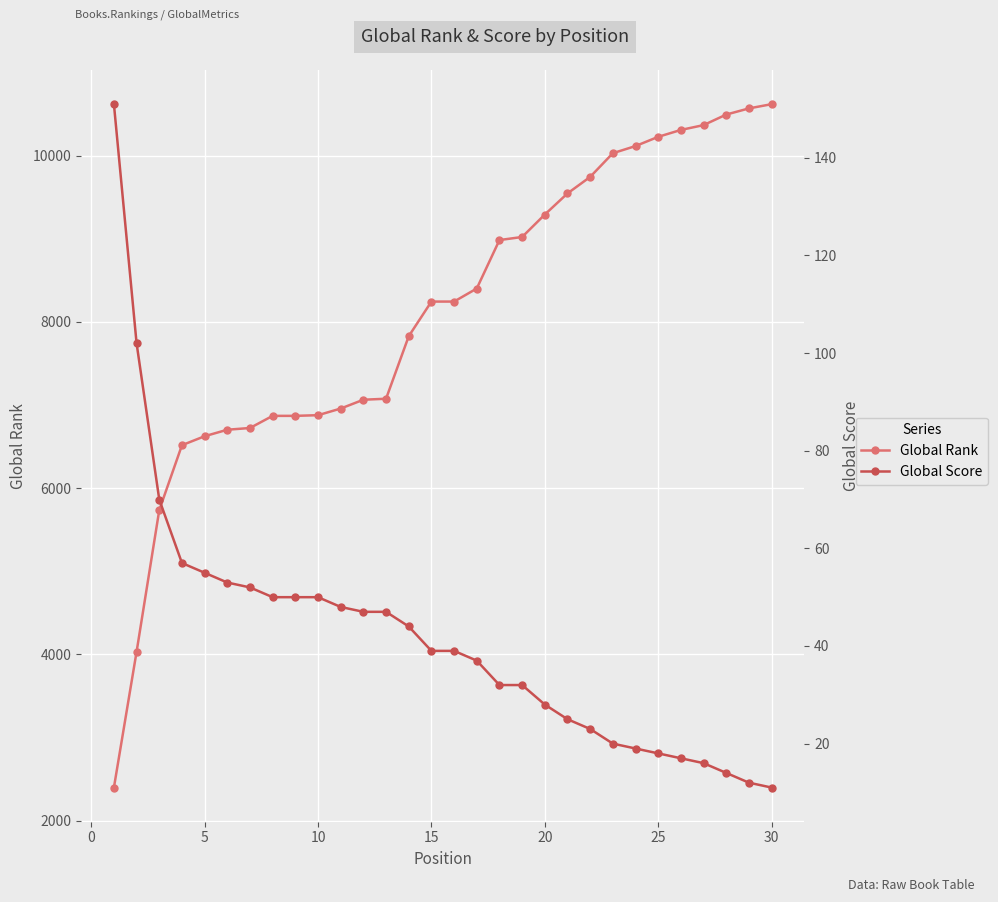

What are all the series names shown in the legend?

Global Rank, Global Score